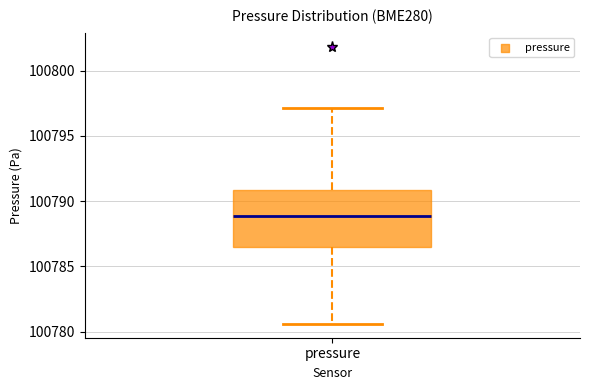

Transcribe this box plot: give where the median line is, the range the box spans, and where the two whiskers end, as read against the y-axis. The values are not printed on the chart, so give them approximately, as read against the axis.

median 100789.0, box 100786.5 to 100791.0, whiskers 100780.5 to 100797.0